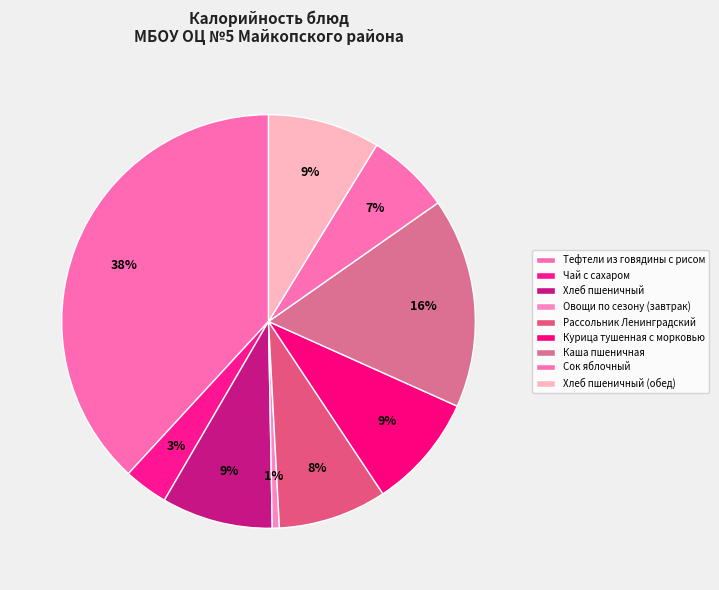

How many segments does this pie chart have?

9